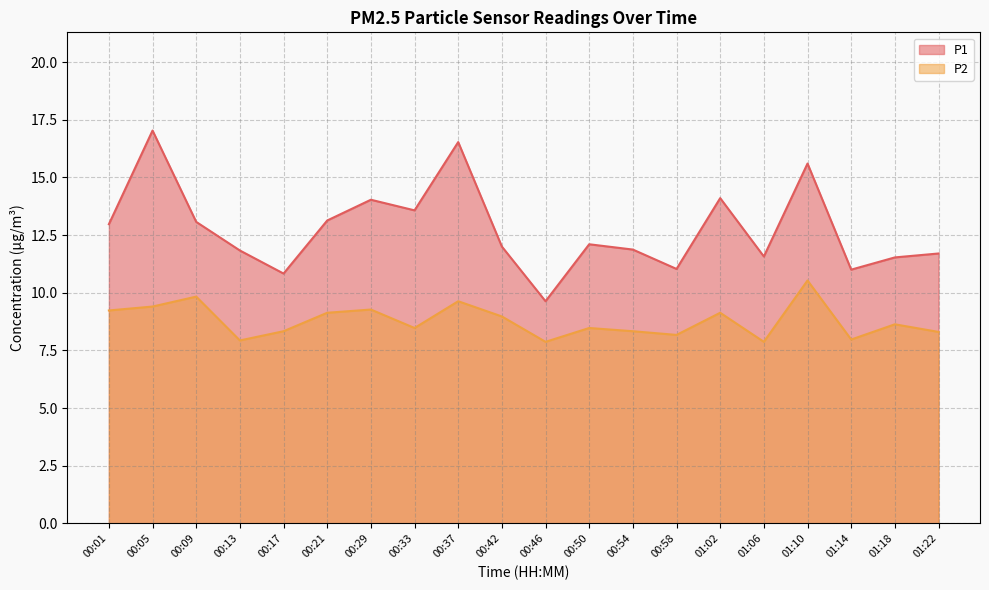

True or false: P1 and P2 intersect in this chart.

False